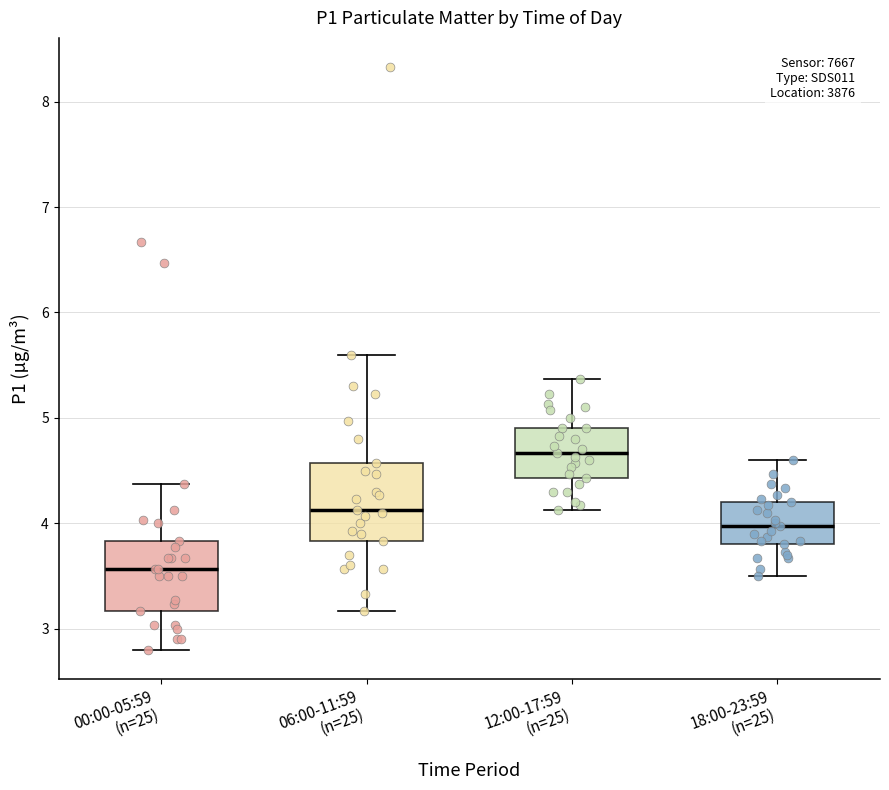

Reading left to right, read every box against the y-axis: the position of its median line, the range the box covers, and the ends of its whiskers. The values are not printed on the chart, so give them approximately, as read against the axis.

00:00-05:59 (n=25): median 3.6, box 3.2 to 3.8, whiskers 2.8 to 4.4
06:00-11:59 (n=25): median 4.1, box 3.8 to 4.6, whiskers 3.2 to 5.6
12:00-17:59 (n=25): median 4.7, box 4.4 to 4.9, whiskers 4.1 to 5.4
18:00-23:59 (n=25): median 4.0, box 3.8 to 4.2, whiskers 3.5 to 4.6